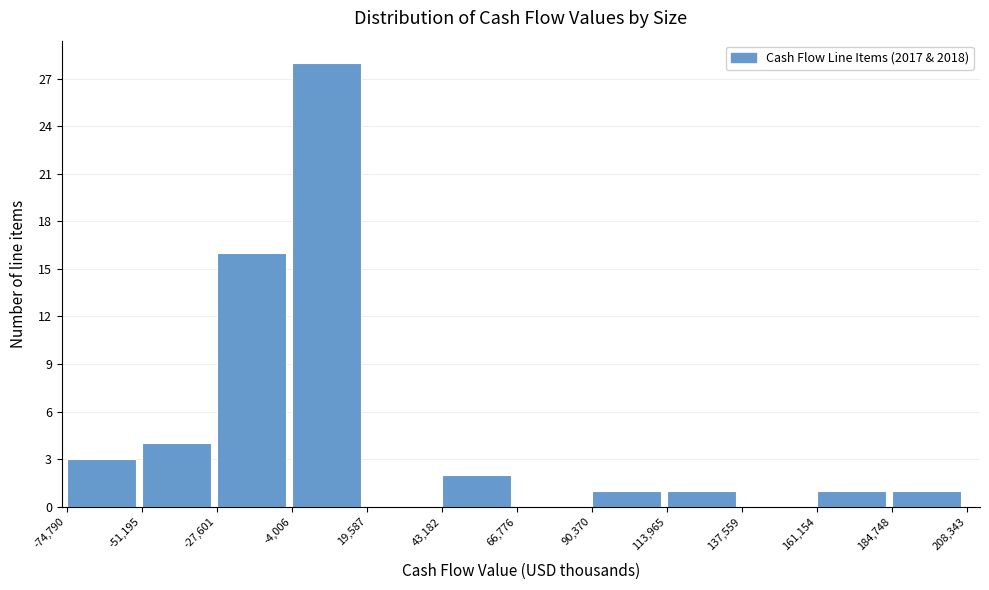

Reading left to right, transcribe this chart: for each bar, give the range it covers on the x-axis and its height. The values are not printed on the chart, so give them approximately, as read against the axis.

-74,790 to -51,195: 3
-51,195 to -27,601: 4
-27,601 to -4,006: 16
-4,006 to 19,587: 28
19,587 to 43,182: 0
43,182 to 66,776: 2
66,776 to 90,370: 0
90,370 to 113,965: 1
113,965 to 137,559: 1
137,559 to 161,154: 0
161,154 to 184,748: 1
184,748 to 208,343: 1